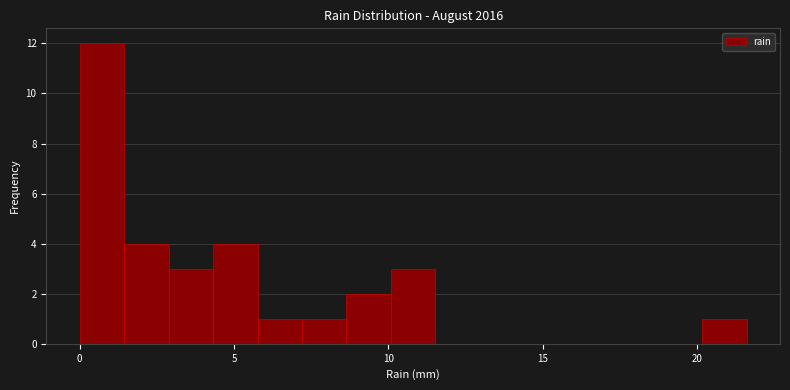

Read against the x-axis, roughly where is the centre of the tallest bar?

0.5